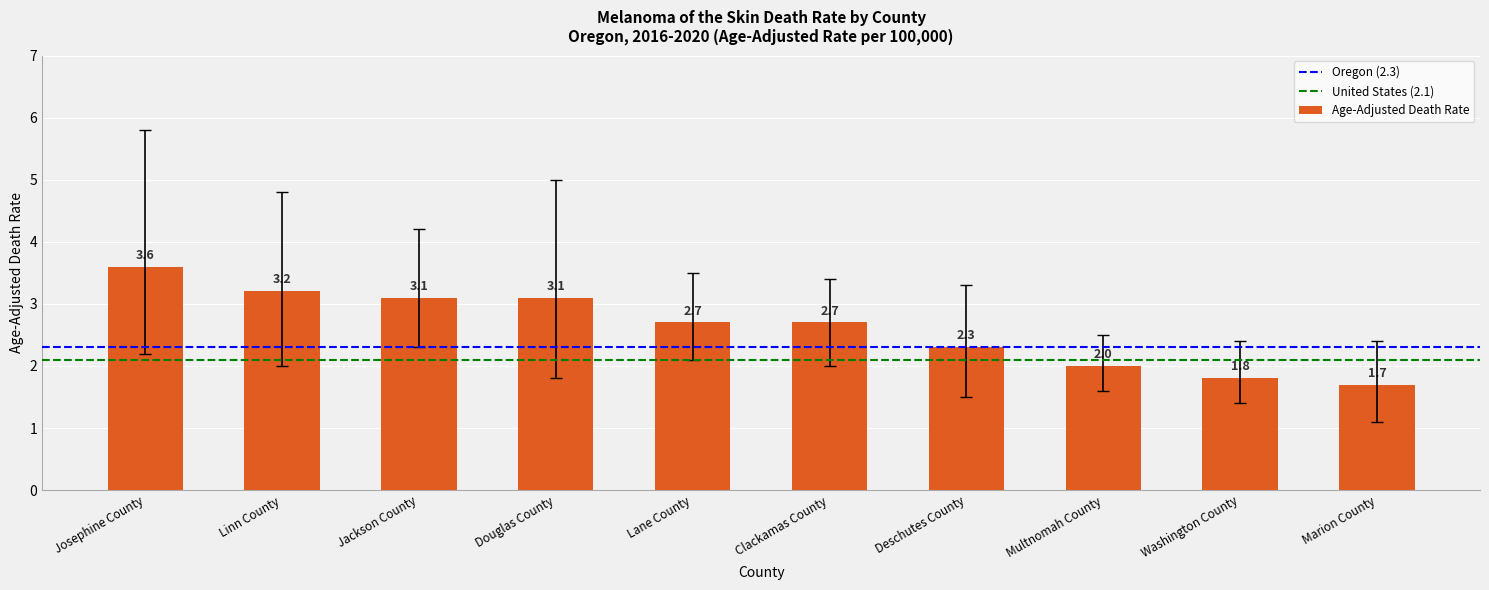

Which label corresponds to the largest value in the chart?

Josephine County